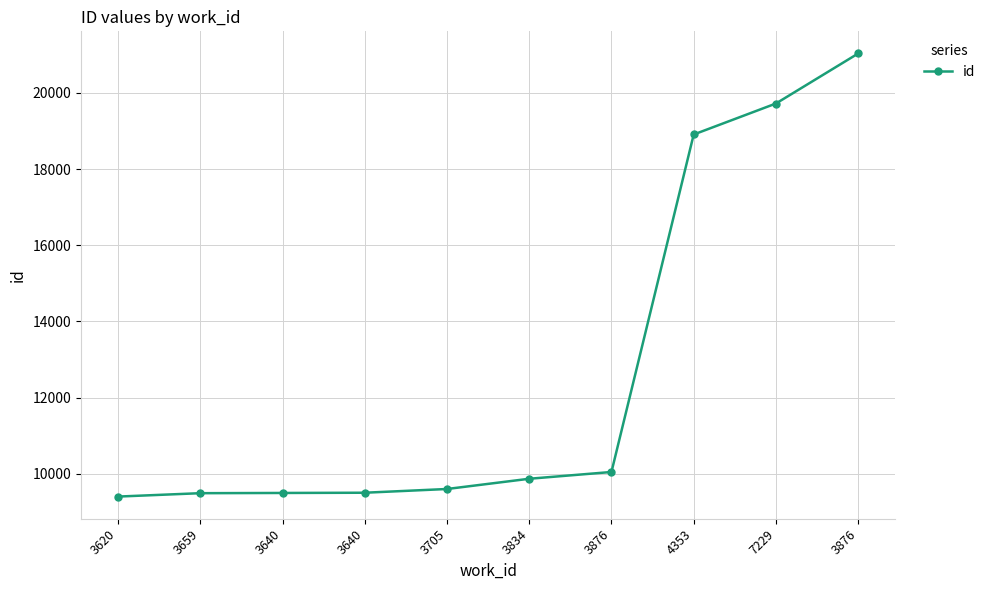

What is the sum of the values at 4353 and 3640?

28402